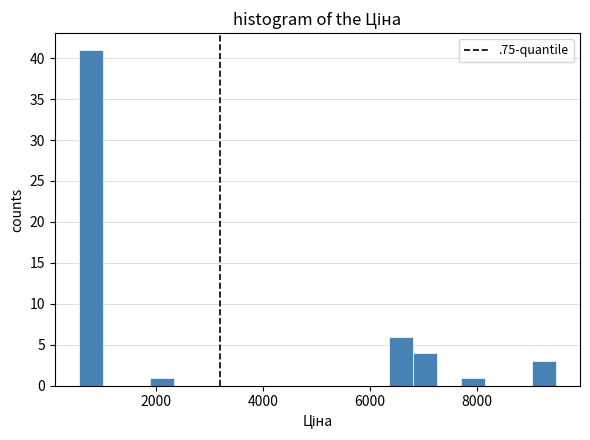

Read against the x-axis, roughly where is the centre of the tallest bar?

800